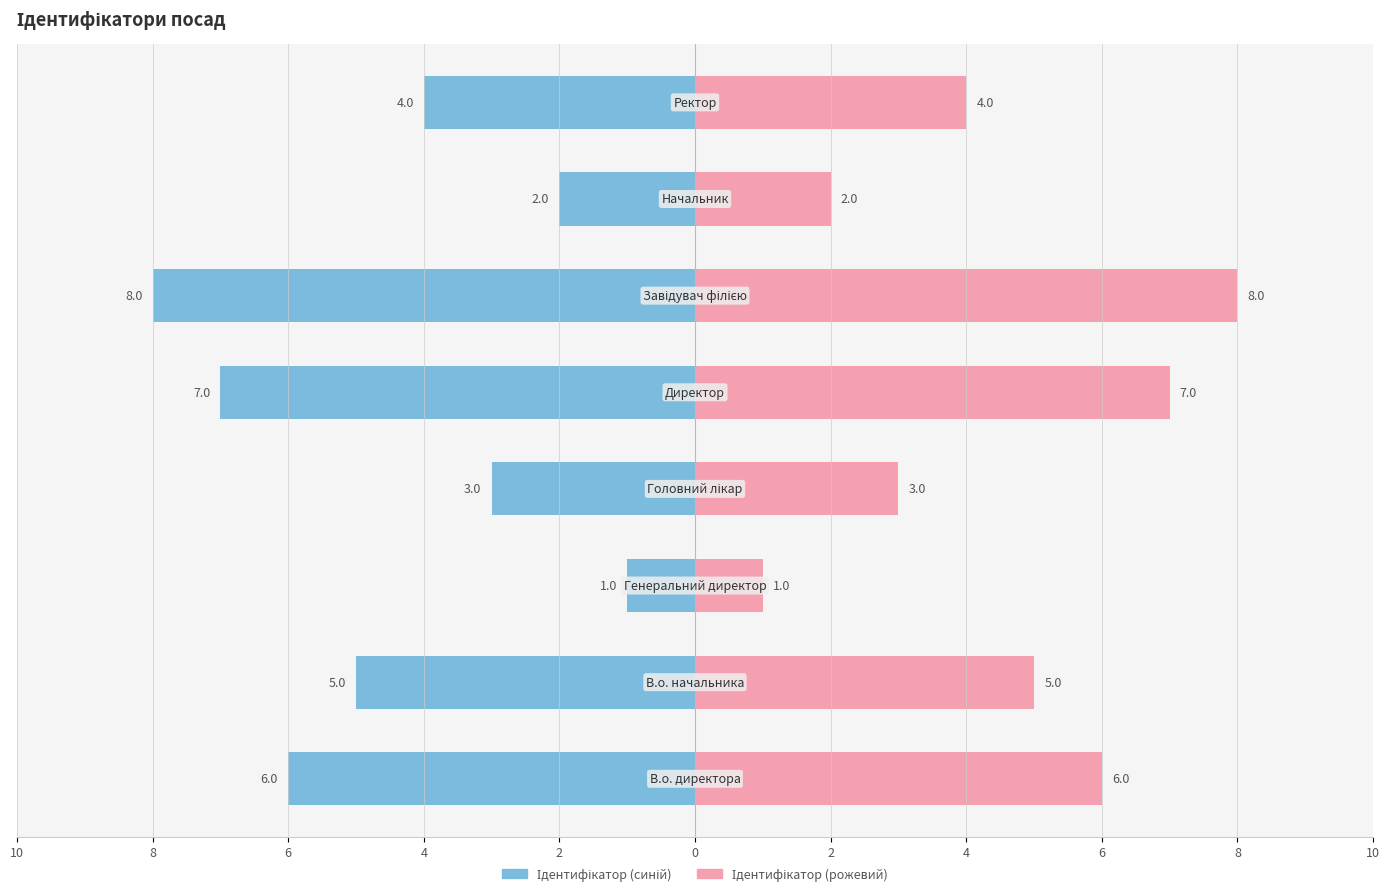

What is the sum of all Ідентифікатор (синій) values?

-36